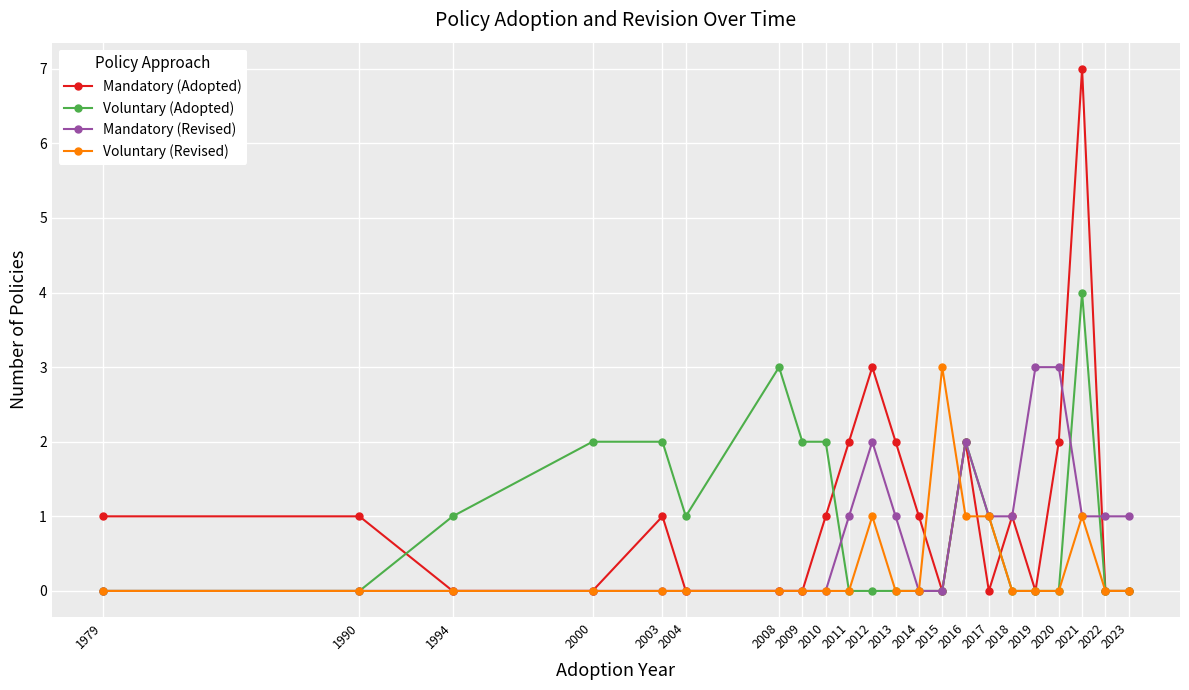

Which category has the highest value across all series?

2021